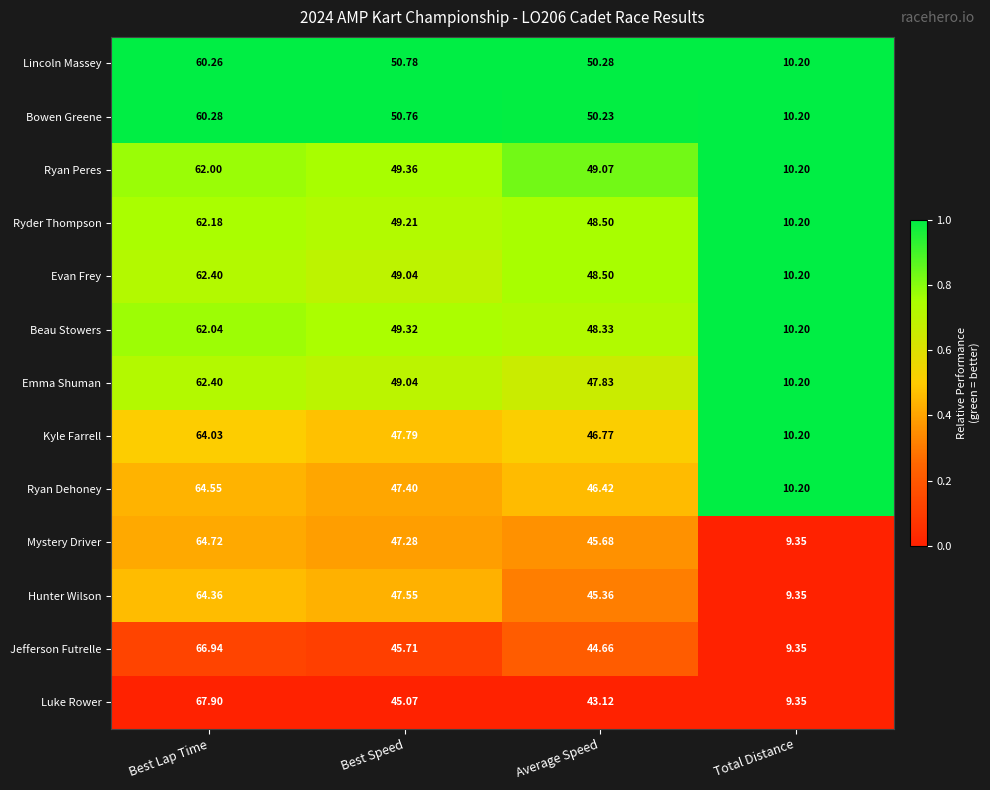

Which series changed the most between Best Speed and Total Distance?

Lincoln Massey